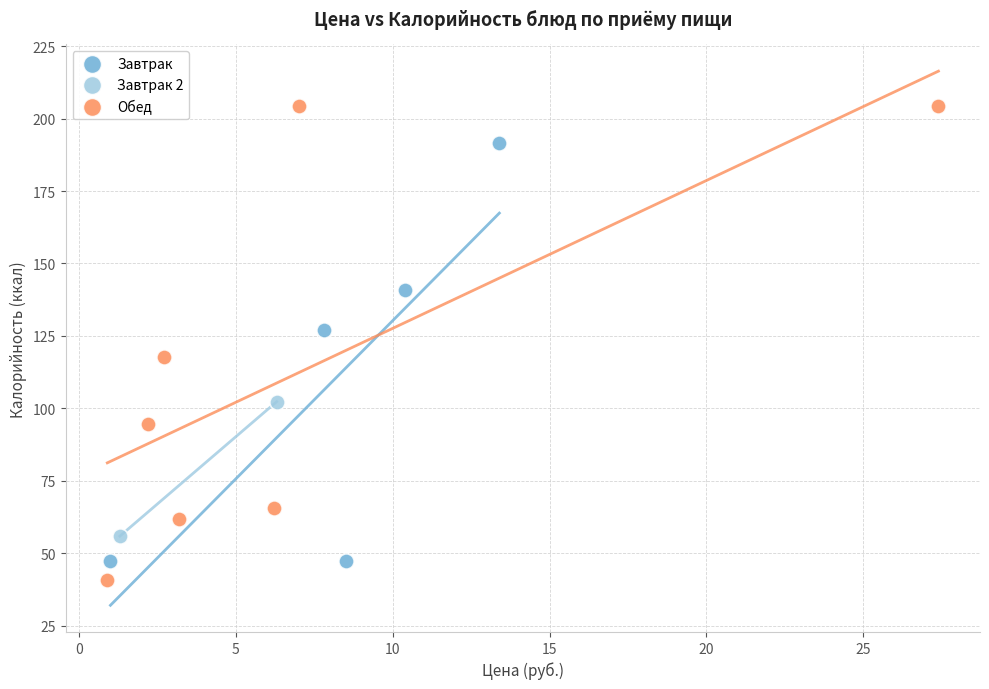

Which series reaches the minimum Y coordinate?

Обед